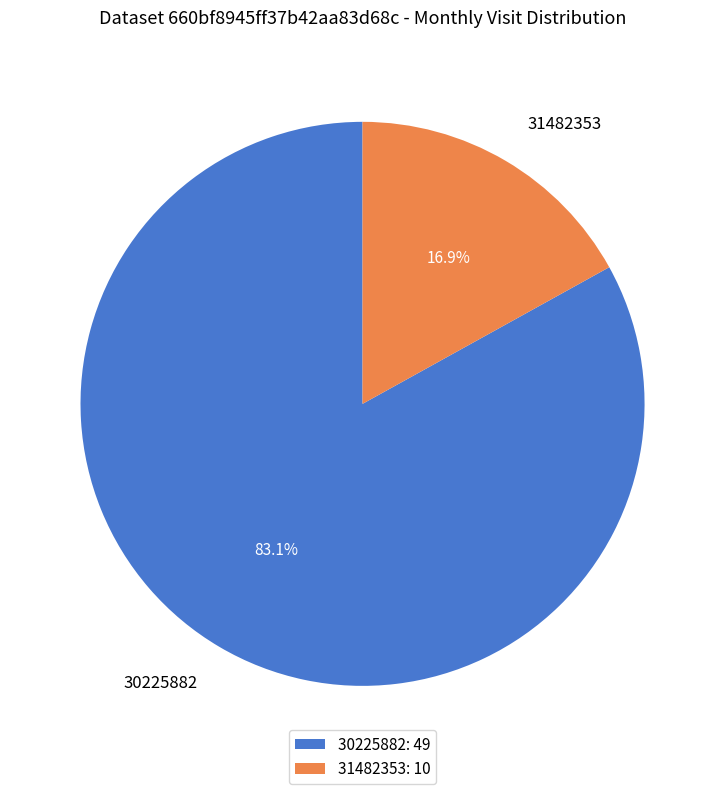

True or false: 31482353 accounts for 3% of the total.

False